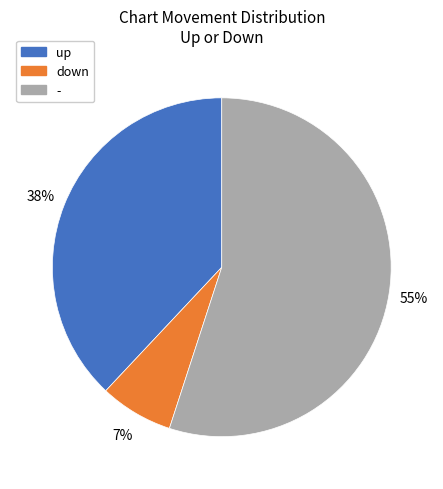

Do - and down together represent more than half of the pie?

Yes